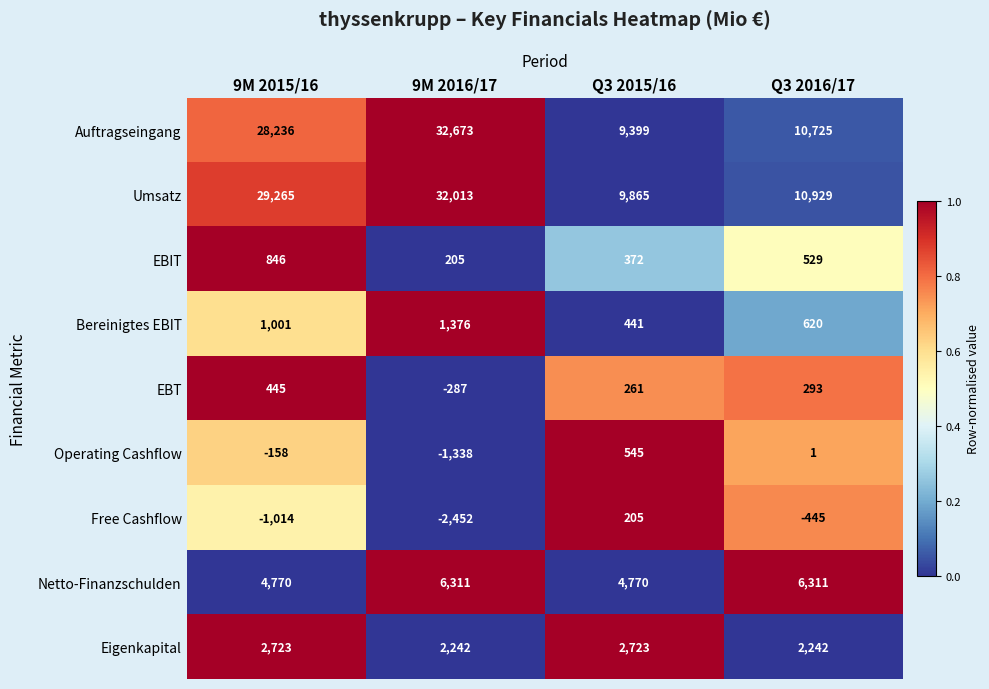

Rank the series at Q3 2015/16 from highest to lowest value.

Umsatz, Auftragseingang, Netto-Finanzschulden, Eigenkapital, Operating Cashflow, Bereinigtes EBIT, EBIT, EBT, Free Cashflow